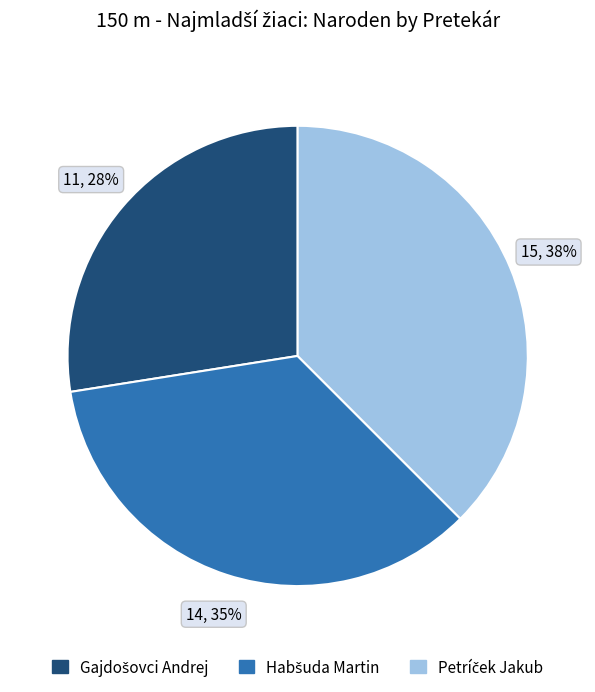

To the nearest percent, what is the difference between the largest and smallest slice percentages?

10%